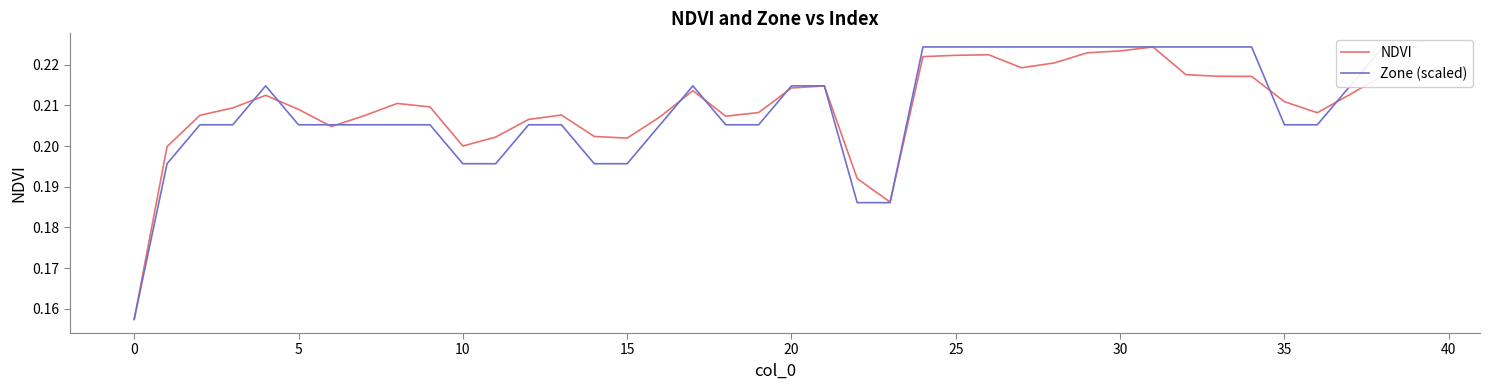

How many times do Zone (scaled) and NDVI cross each other?

11